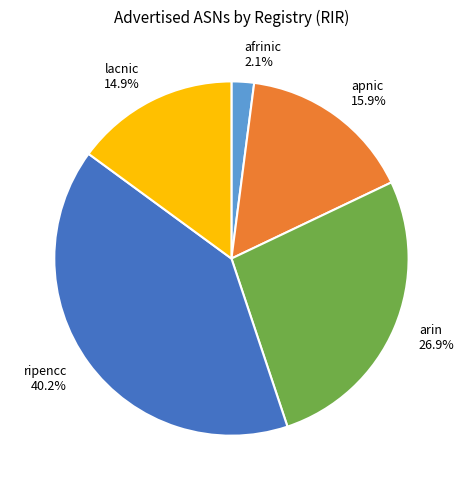

Which has a higher value, afrinic or ripencc?

ripencc